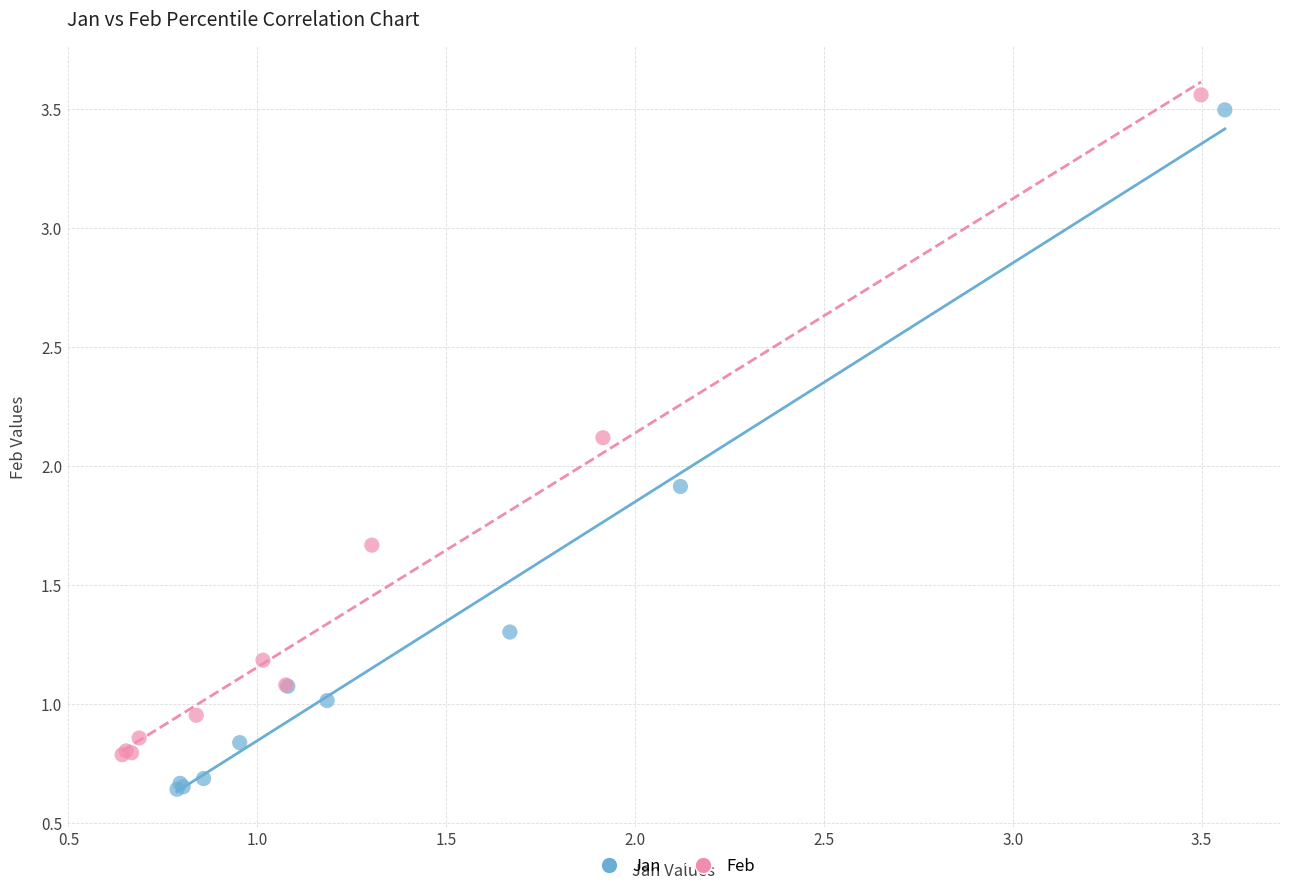

Which series reaches the minimum Y coordinate?

Jan